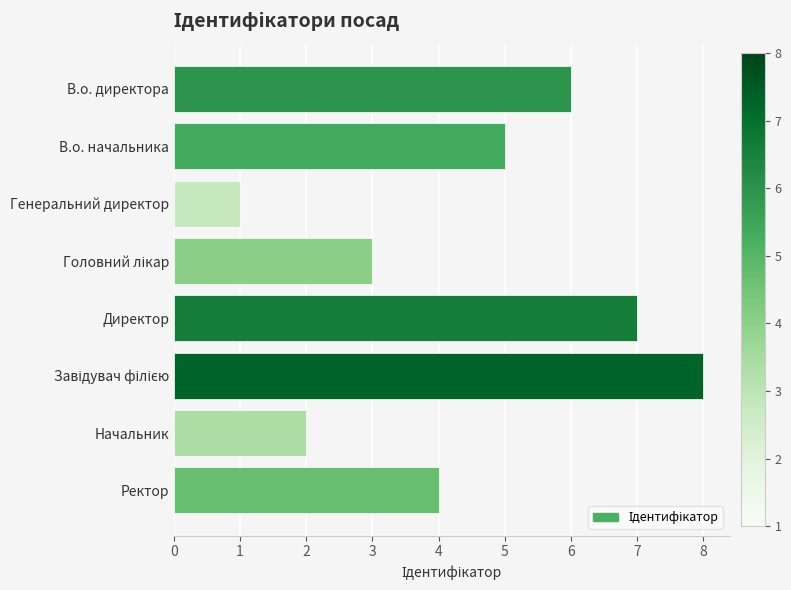

What is the ratio of the value at Начальник to the value at В.о. директора?

0.3